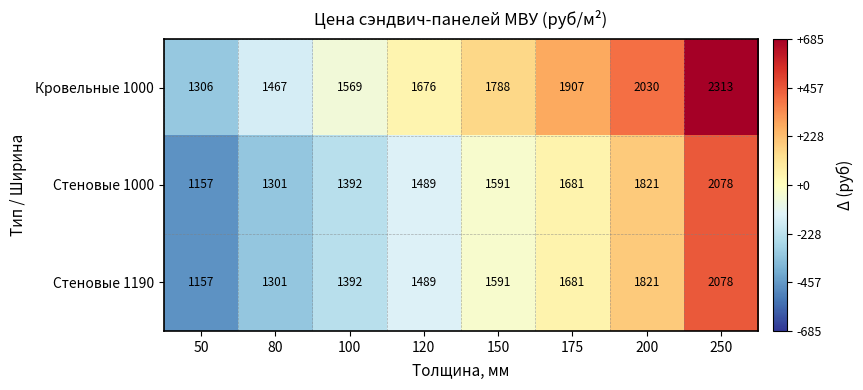

True or false: Стеновые 1190 has a value of 632 at 175.

False